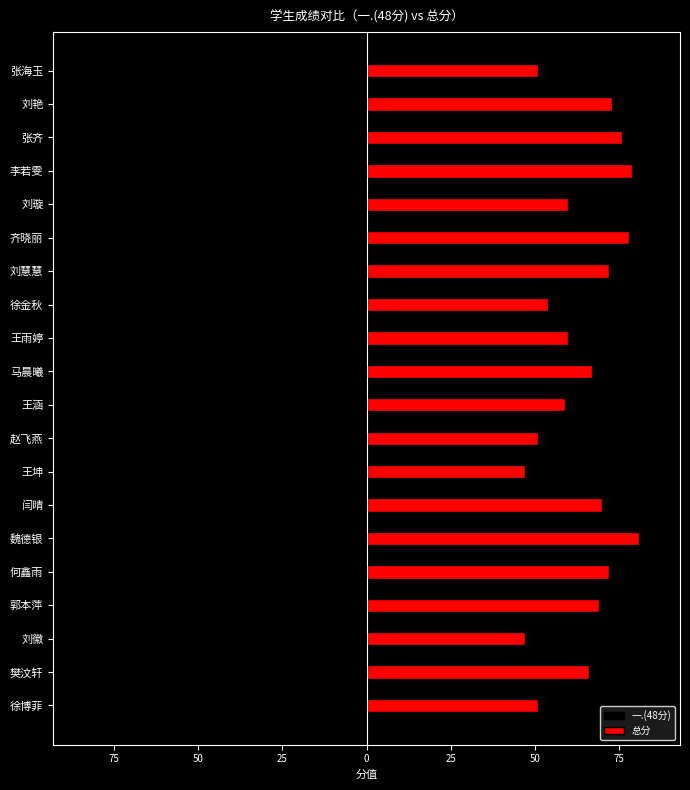

Count the number of categories in the chart.

20